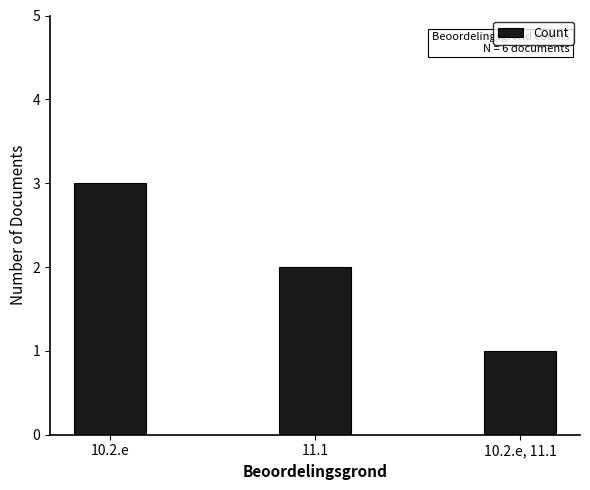

What is the value of the 2nd bar from the left?

2